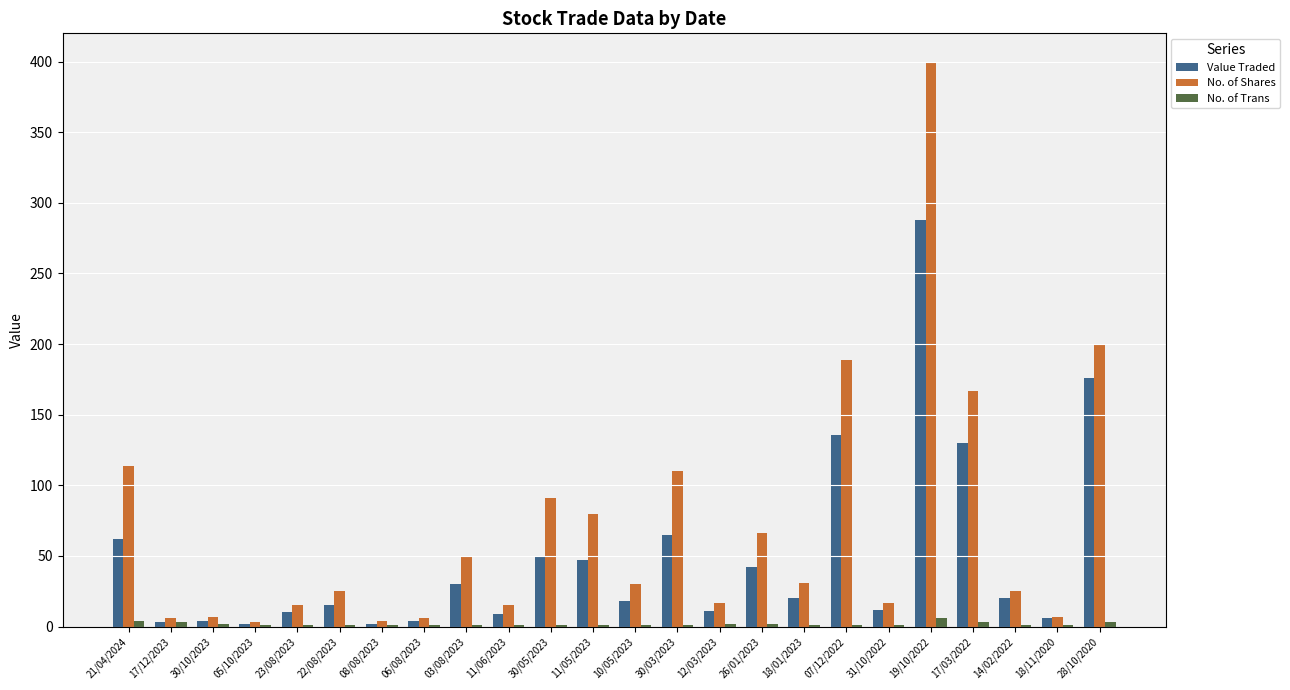

What is the sum of all No. of Shares values?

1675